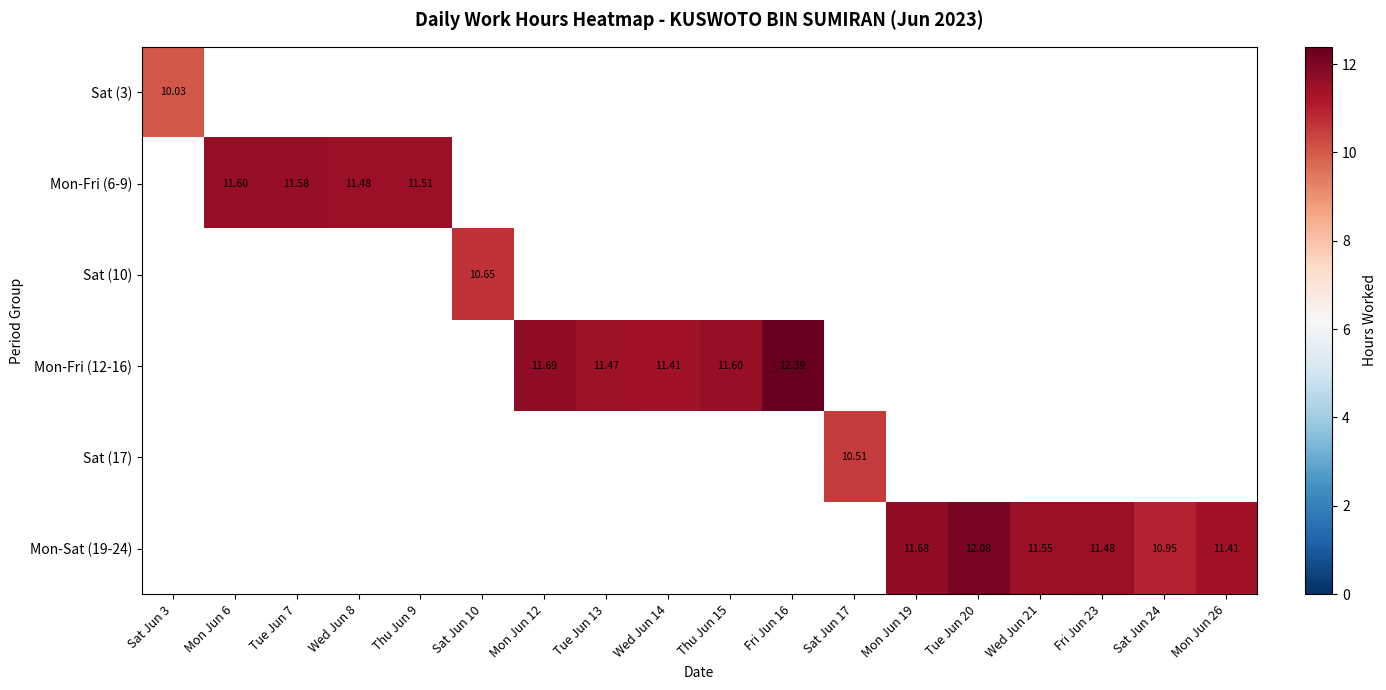

Count the number of data series in this chart.

6